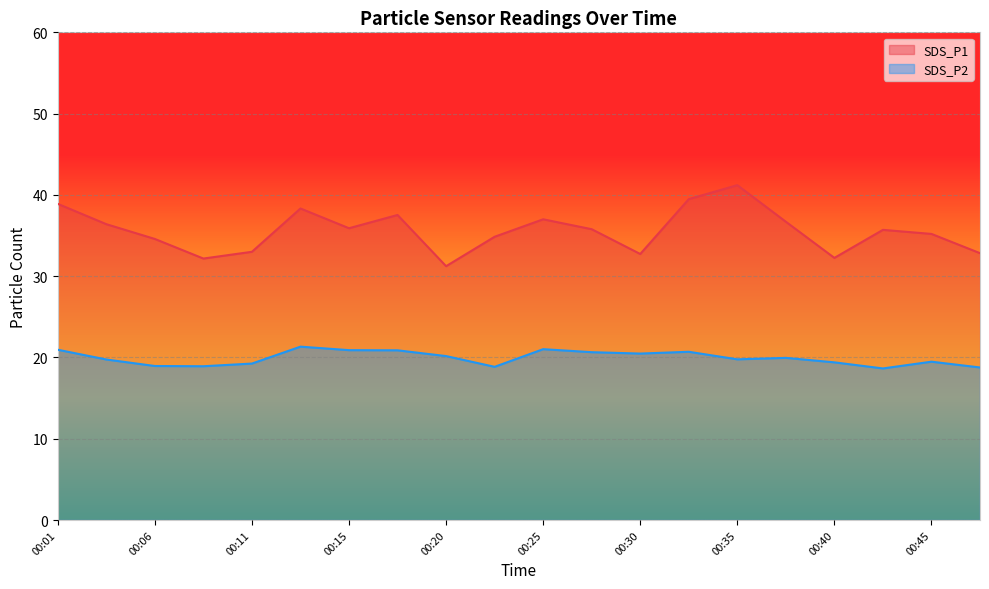

List the labels in order of SDS_P2 value, largest first.

00:13, 00:25, 00:01, 00:15, 00:18, 00:33, 00:28, 00:30, 00:20, 00:37, 00:35, 00:03, 00:45, 00:40, 00:11, 00:06, 00:08, 00:23, 00:47, 00:42